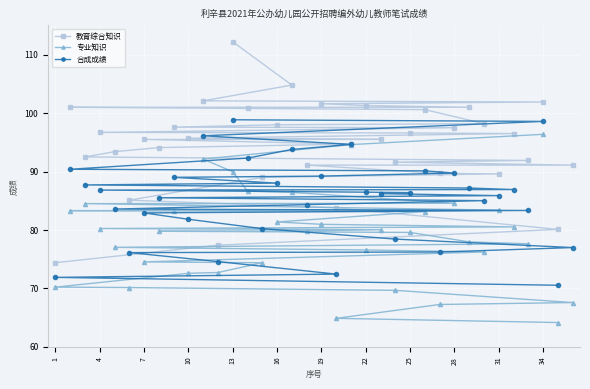

What is the average value of the 专业知识 series?

79.0